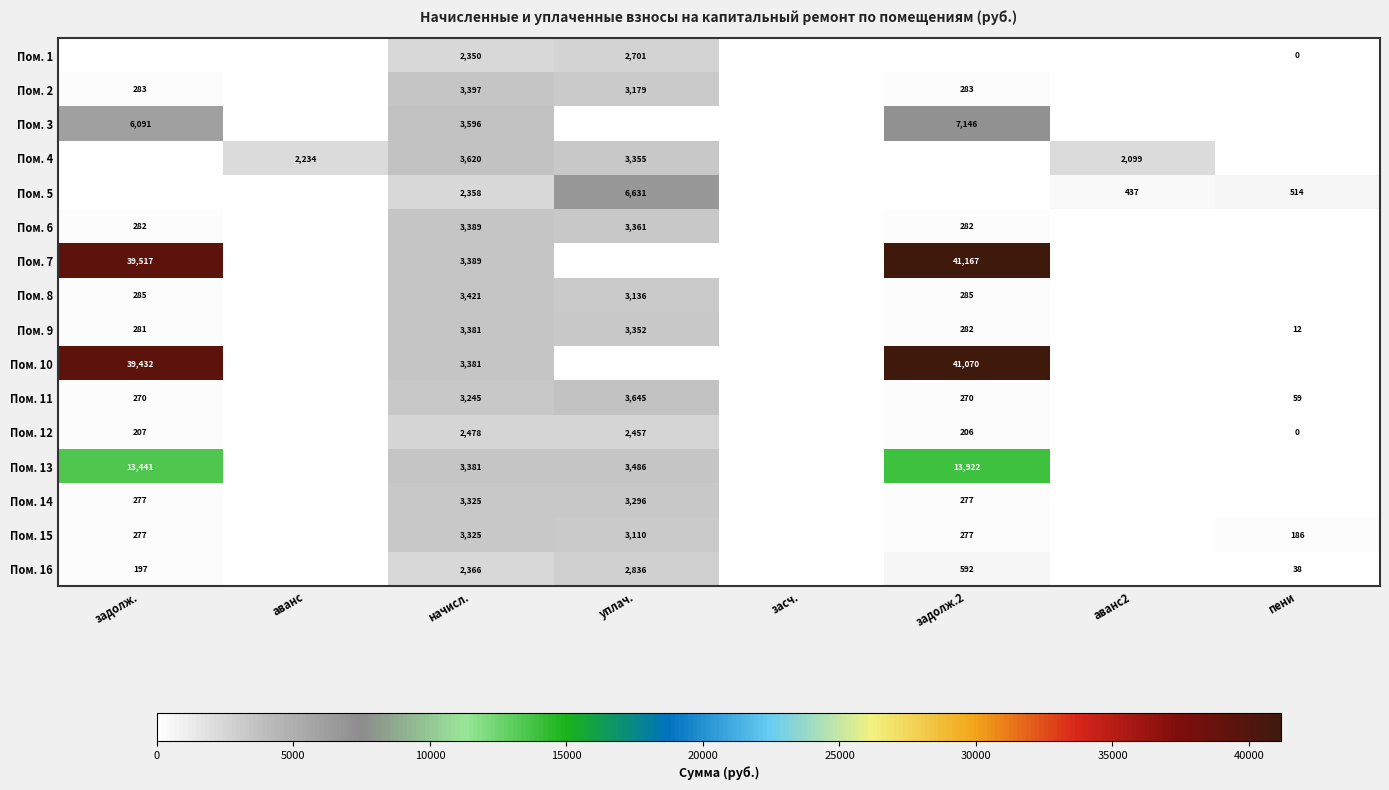

What is the difference between the Пом. 15 values at задолж. and уплач.?

2833